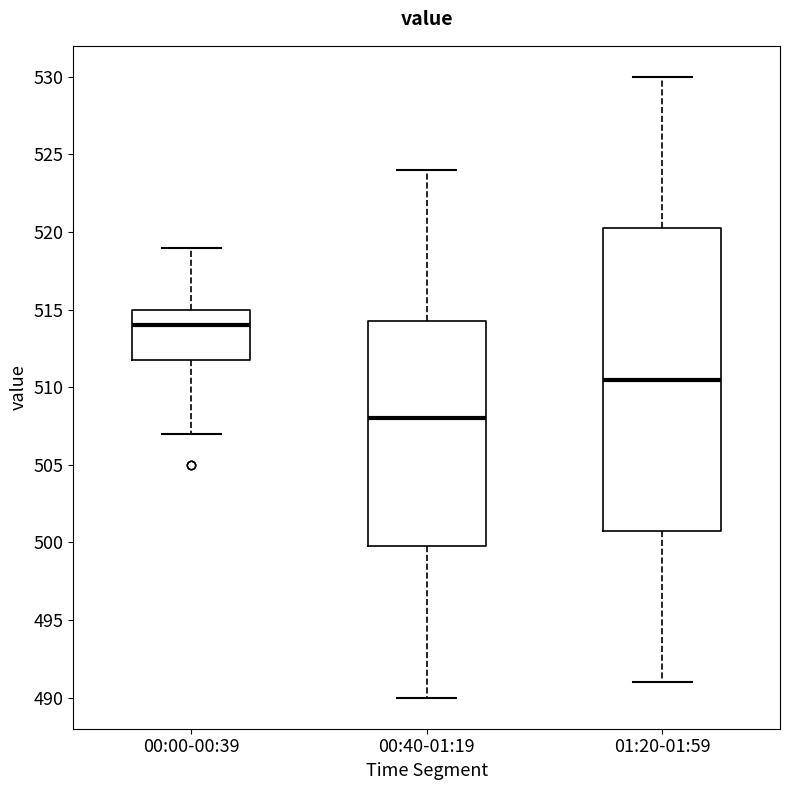

Reading left to right, read every box against the y-axis: the position of its median line, the range the box covers, and the ends of its whiskers. The values are not printed on the chart, so give them approximately, as read against the axis.

00:00-00:39: median 514.0, box 512.0 to 515.0, whiskers 507.0 to 519.0
00:40-01:19: median 508.0, box 500.0 to 514.5, whiskers 490.0 to 524.0
01:20-01:59: median 510.5, box 501.0 to 520.5, whiskers 491.0 to 530.0